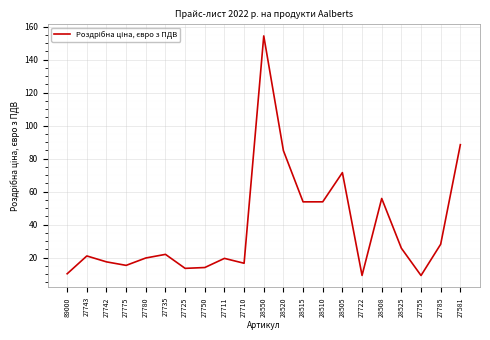

How many values exceed 21?

11